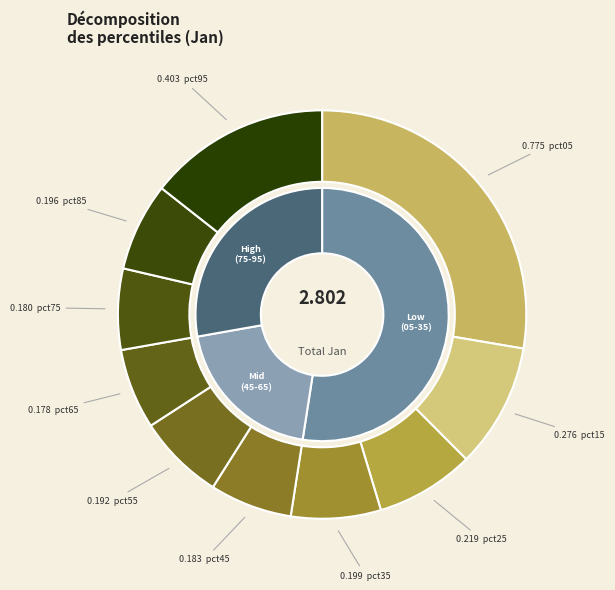

True or false: pct15 accounts for 1% of the total.

False